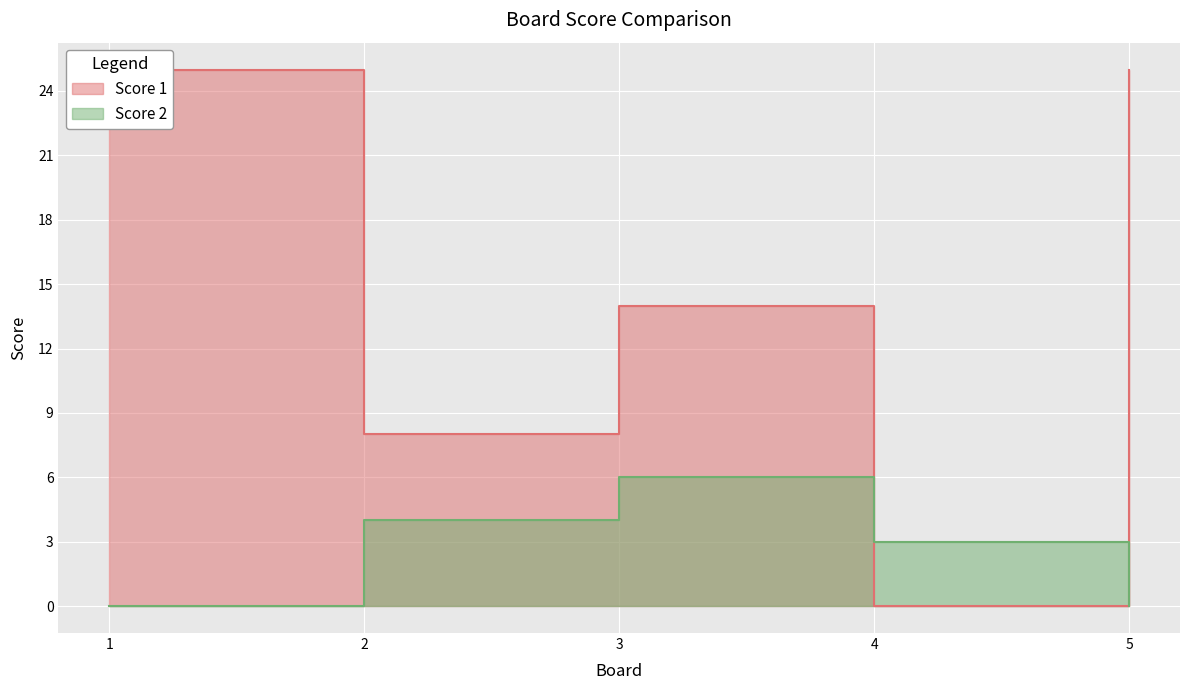

Which series has the largest range (max minus min)?

Score 1